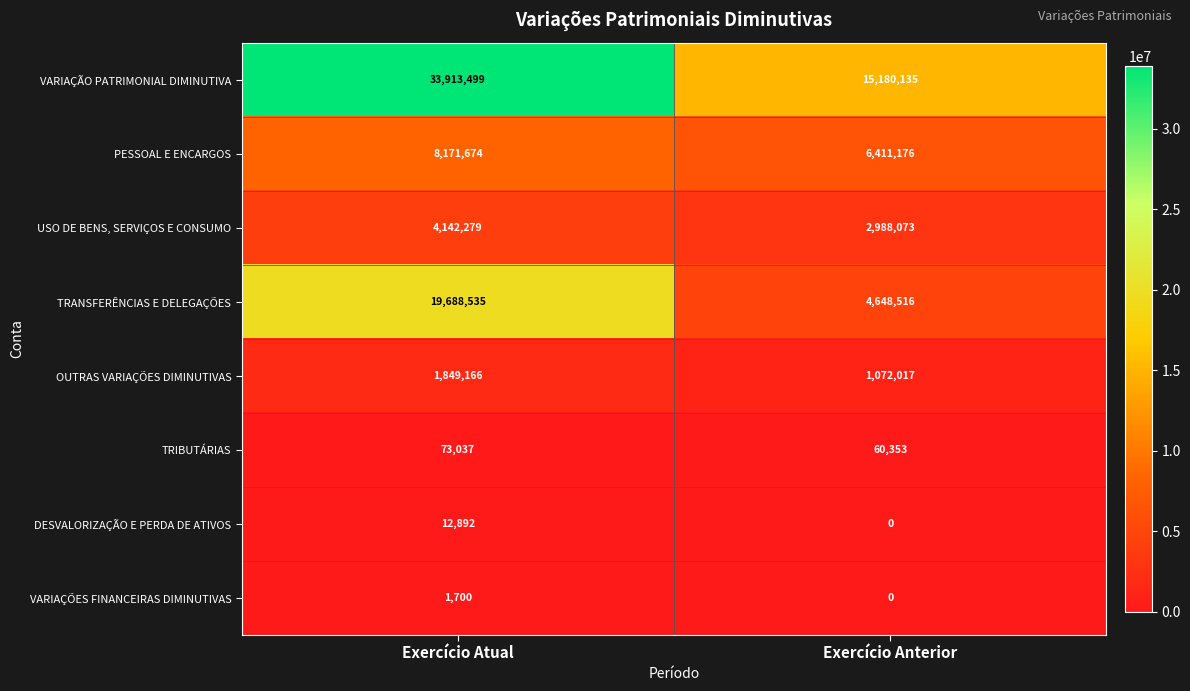

Reading right to left, transcribe all the data shown in this chart.

VARIAÇÃO PATRIMONIAL DIMINUTIVA: 15180135	33913499
PESSOAL E ENCARGOS: 6411176	8171674
USO DE BENS, SERVIÇOS E CONSUMO: 2988073	4142279
TRANSFERÊNCIAS E DELEGAÇÕES: 4648516	19688535
OUTRAS VARIAÇÕES DIMINUTIVAS: 1072017	1849166
TRIBUTÁRIAS: 60353	73037
DESVALORIZAÇÃO E PERDA DE ATIVOS: 0	12892
VARIAÇÕES FINANCEIRAS DIMINUTIVAS: 0	1700